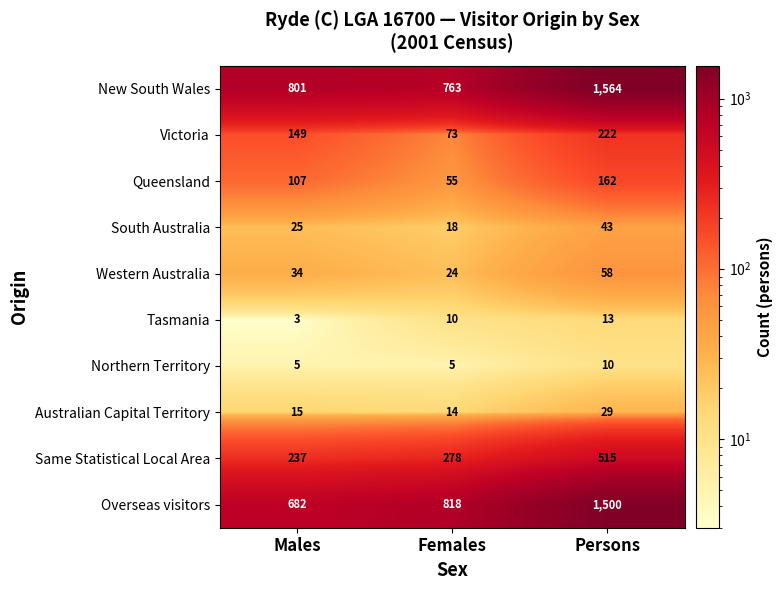

What is the spread (max minus min) of values at Persons?

1554